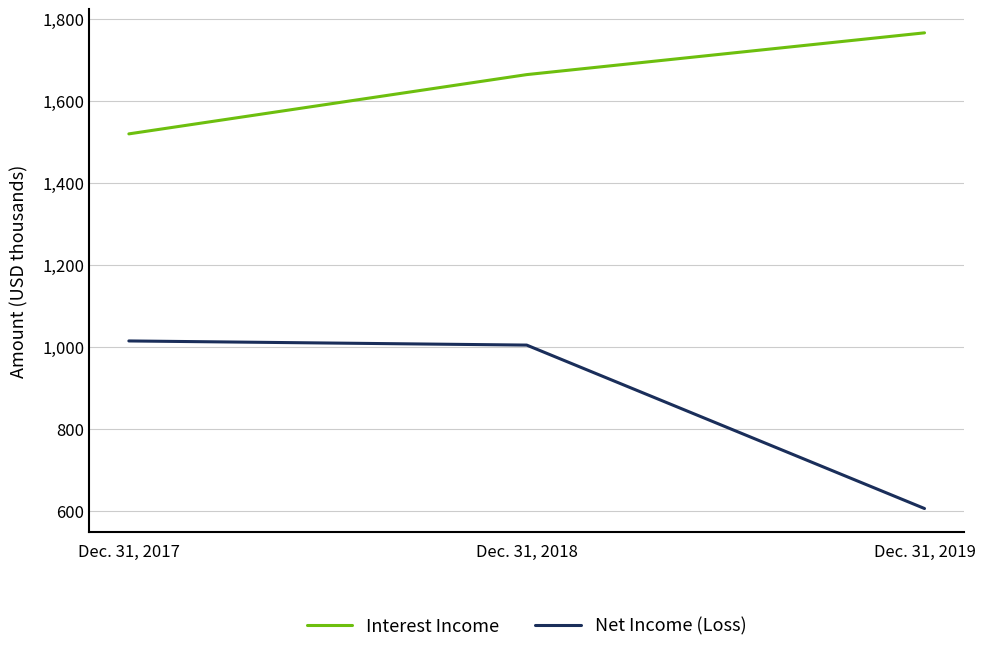

Which series has the widest spread of values?

Net Income (Loss)